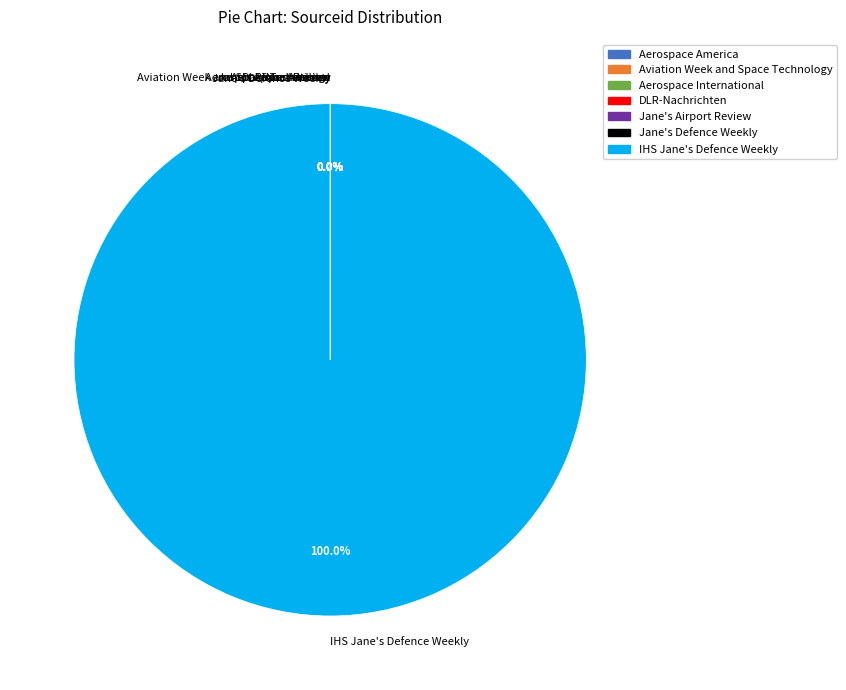

Is there any slice that represents more than half of the pie?

Yes